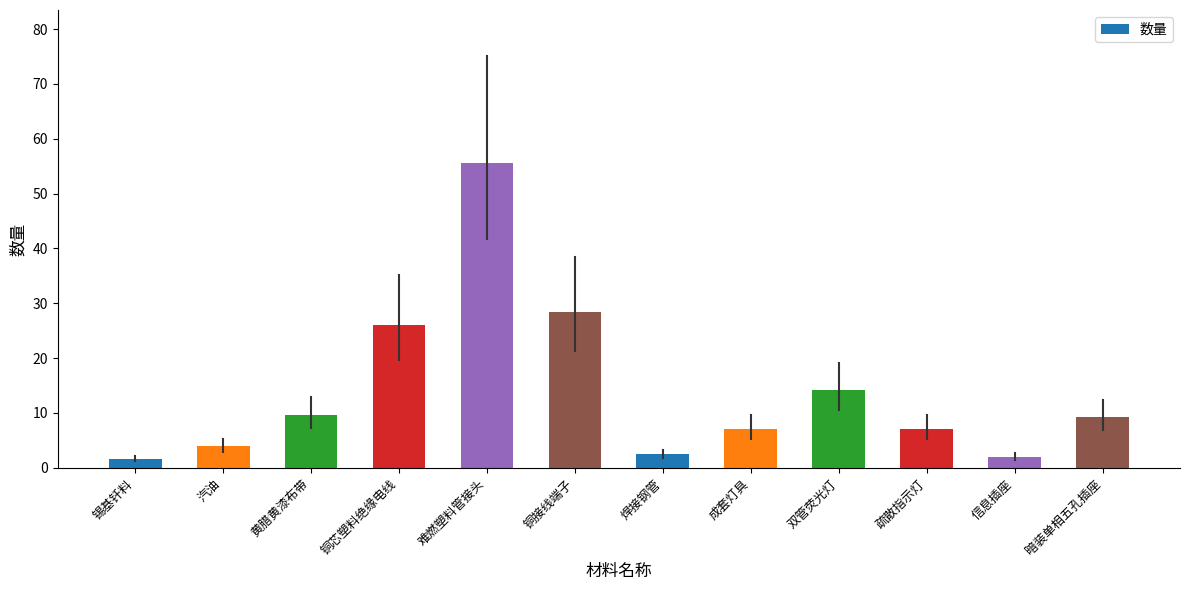

How many data points are less than 9?

6